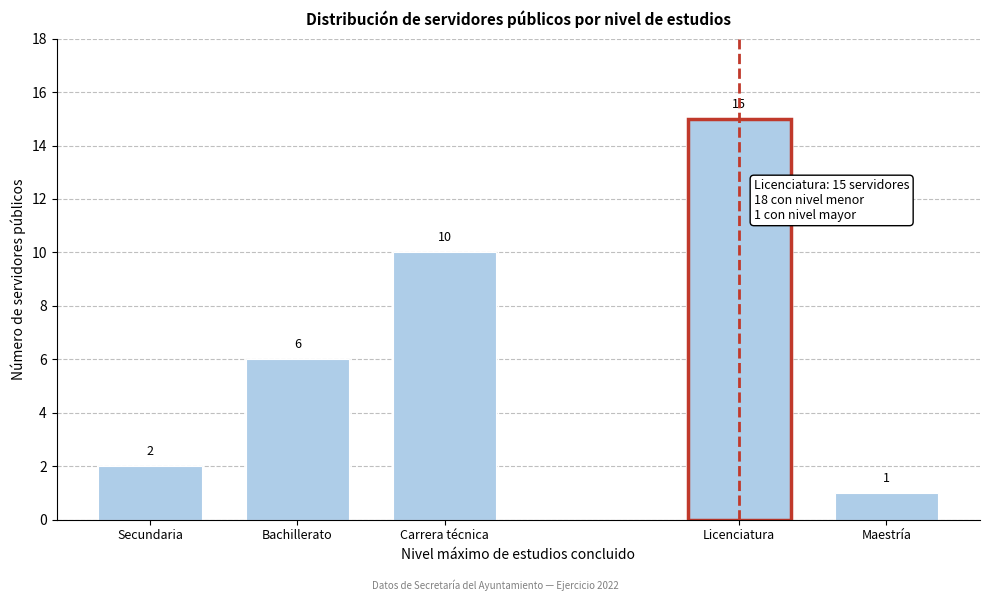

Reading left to right, transcribe all the data shown in this chart.

2	6	10	15	1